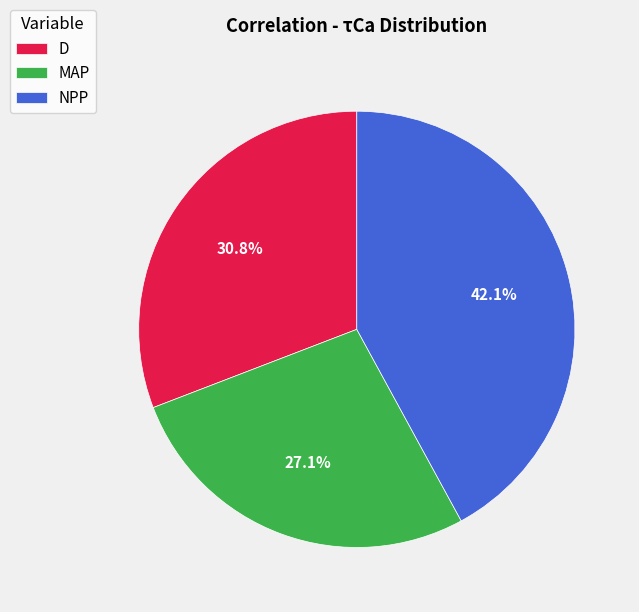

Is NPP the majority of the pie?

No